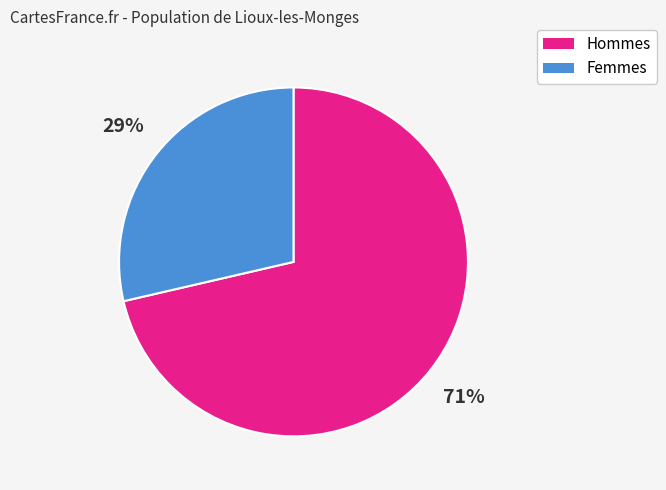

How many segments does this pie chart have?

2